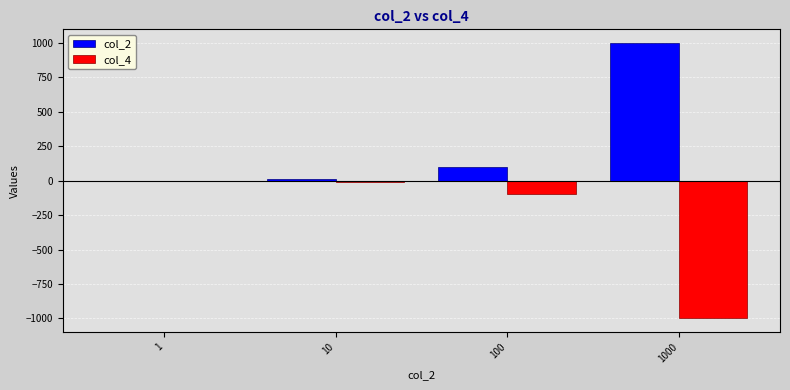

Reading left to right, what are all the values shown in this chart?

col_2: 1=1	10=10	100=100	1000=1000
col_4: 1=-1	10=-10	100=-100	1000=-1000